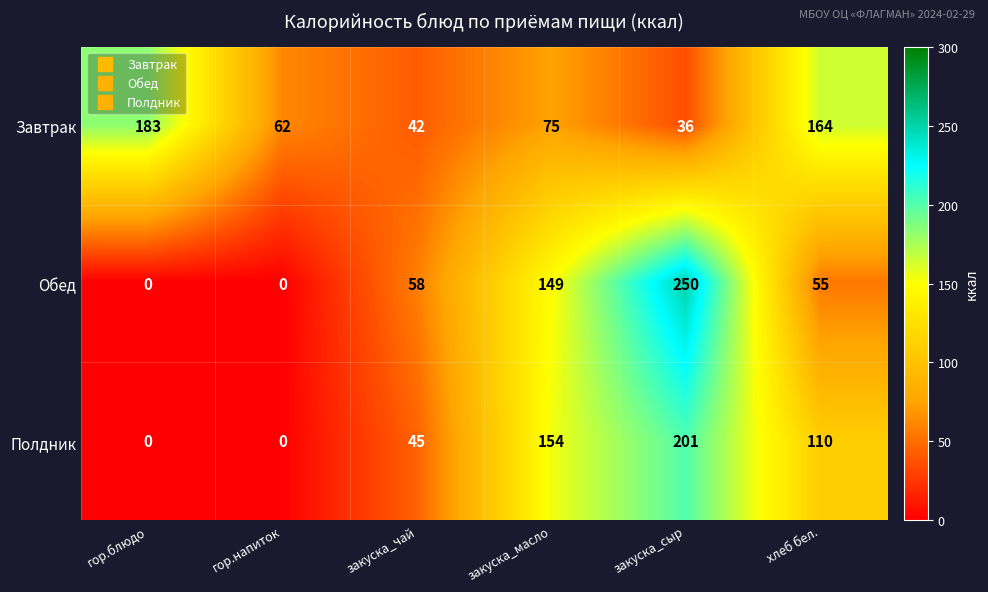

True or false: Обед has a value of 55 at хлеб бел..

True